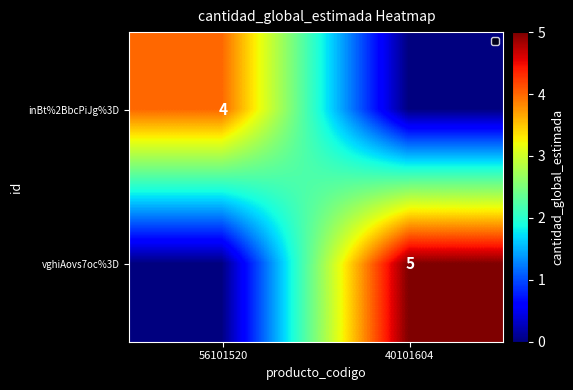

The inBt%2BbcPiJg%3D series shows 6 at 56101520. True or false?

False